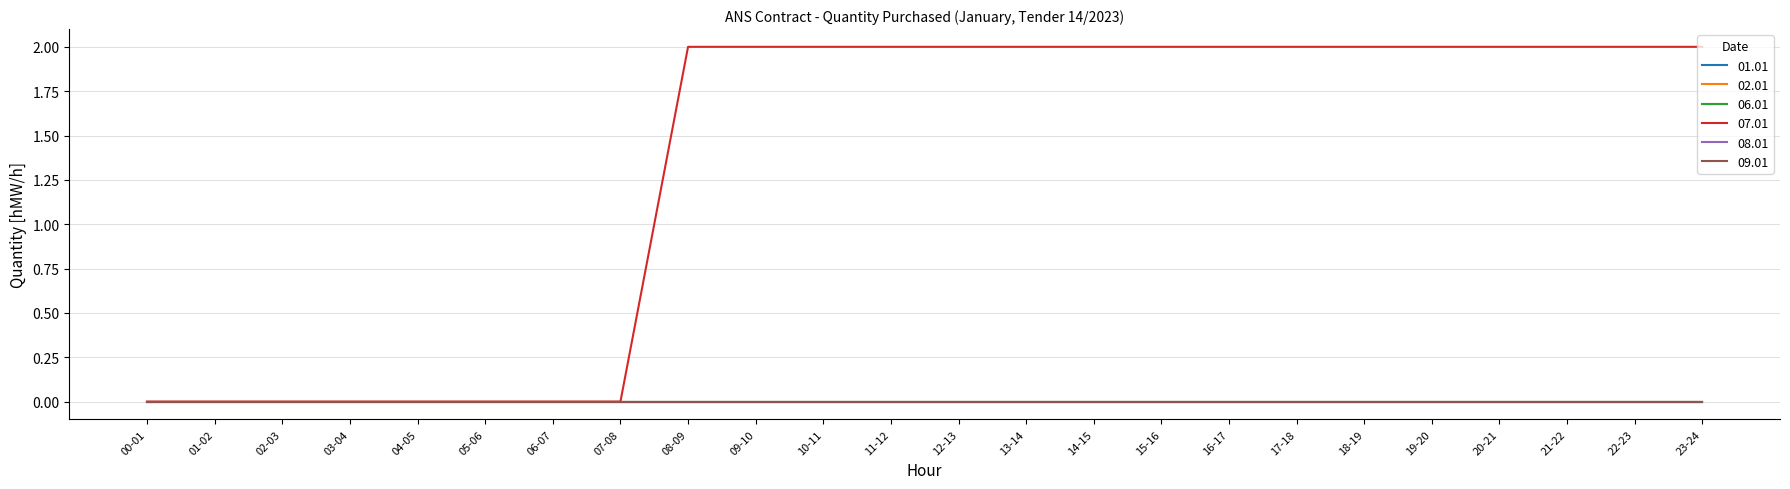

True or false: 07.01 and 08.01 cross at least once.

False